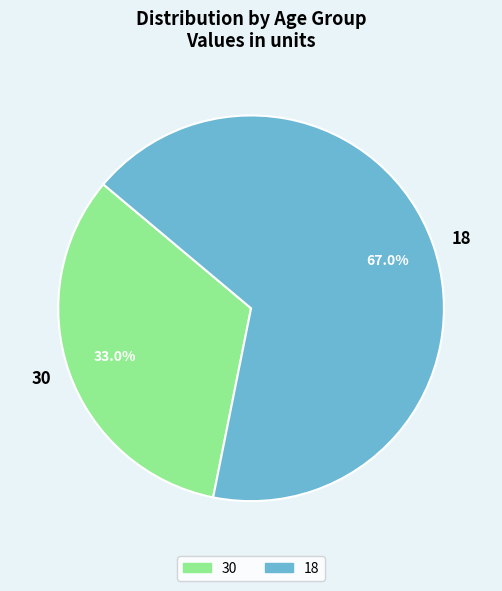

Does 30 account for over 50% of the chart?

No